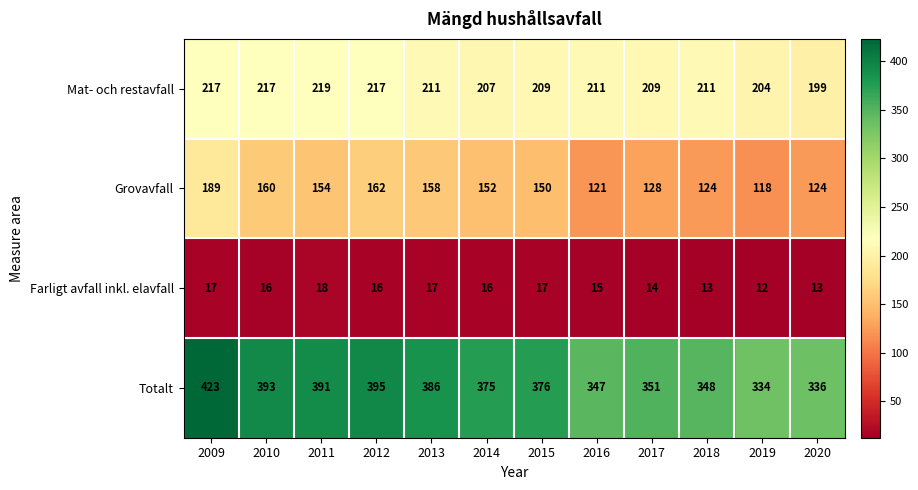

Which series has the widest spread of values?

Totalt